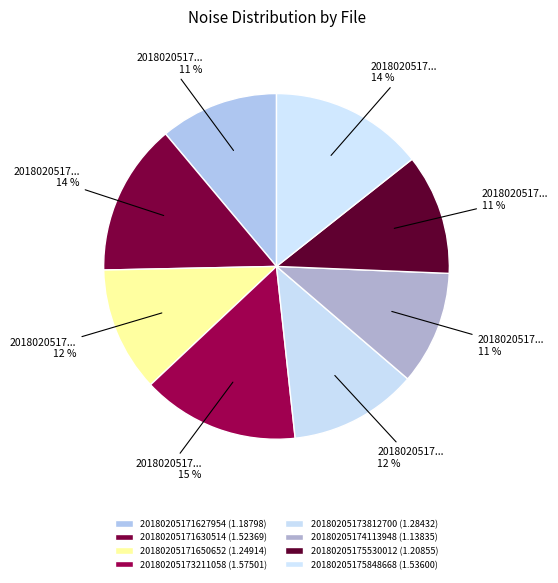

How many slices are in this pie chart?

8